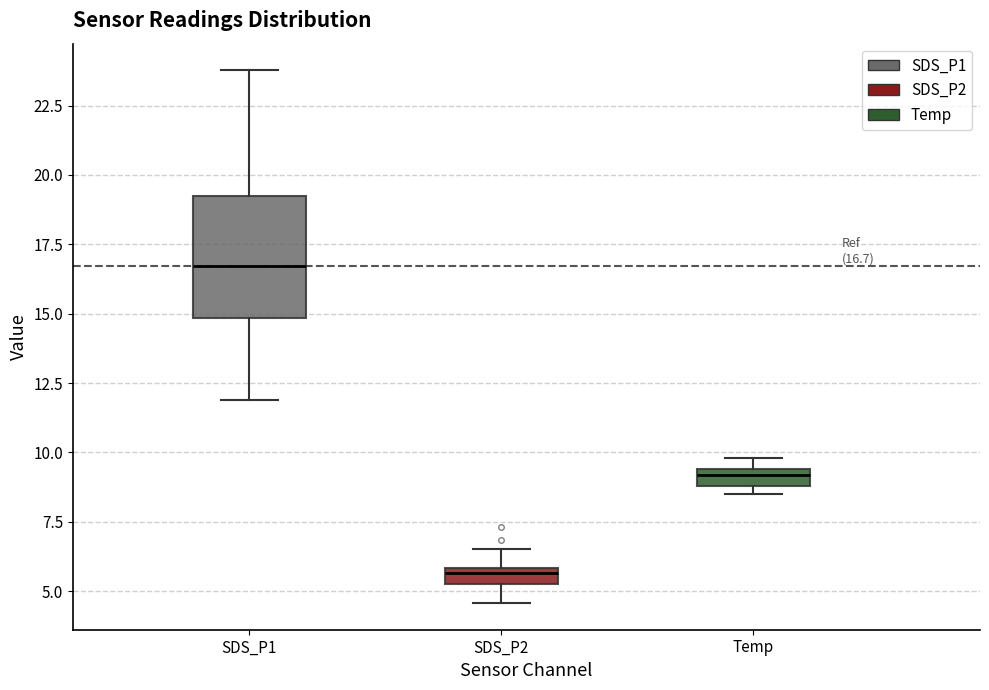

Which box has the lowest median line?

SDS_P2